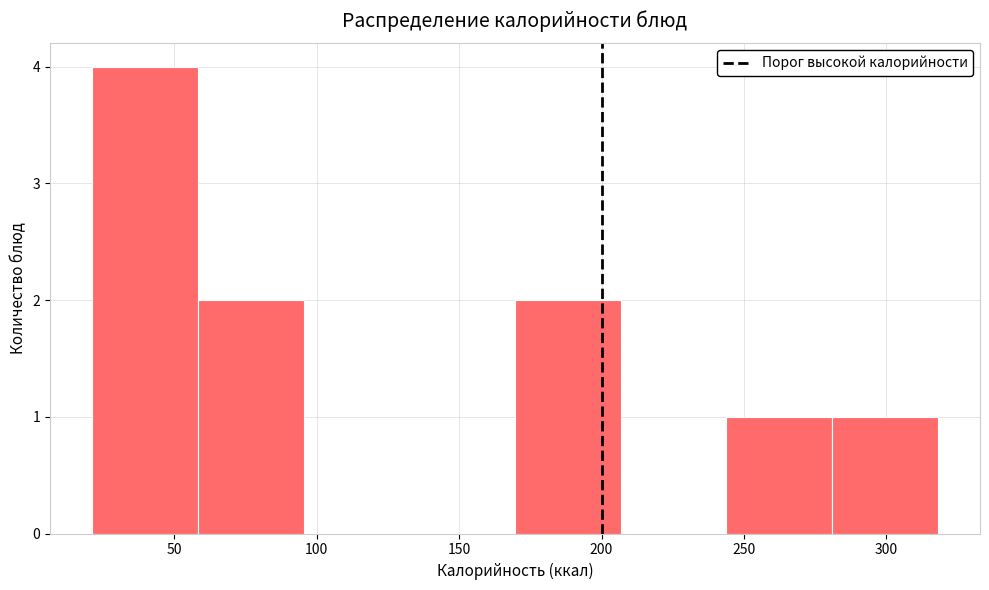

Reading left to right, transcribe this chart: for each bar, give the range it covers on the x-axis and its height. Neither the bar edges nor the heights are printed on the chart, so give them approximately, as read against the axes.

20 to 60: 4
60 to 95: 2
95 to 135: 0
135 to 170: 0
170 to 205: 2
205 to 245: 0
245 to 280: 1
280 to 320: 1